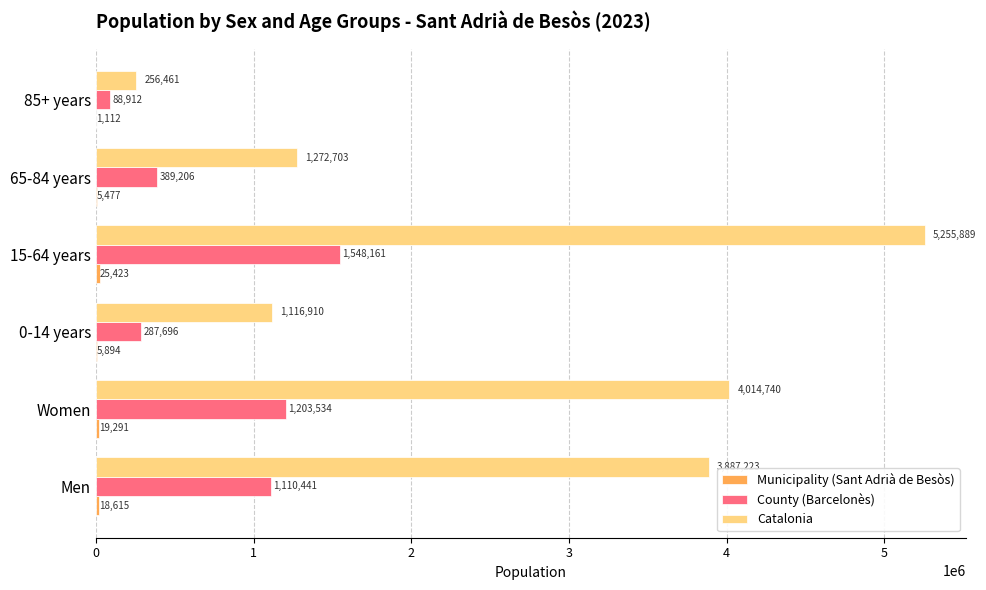

What is the sum of the County (Barcelonès) values at 0-14 years and Women?

1491230